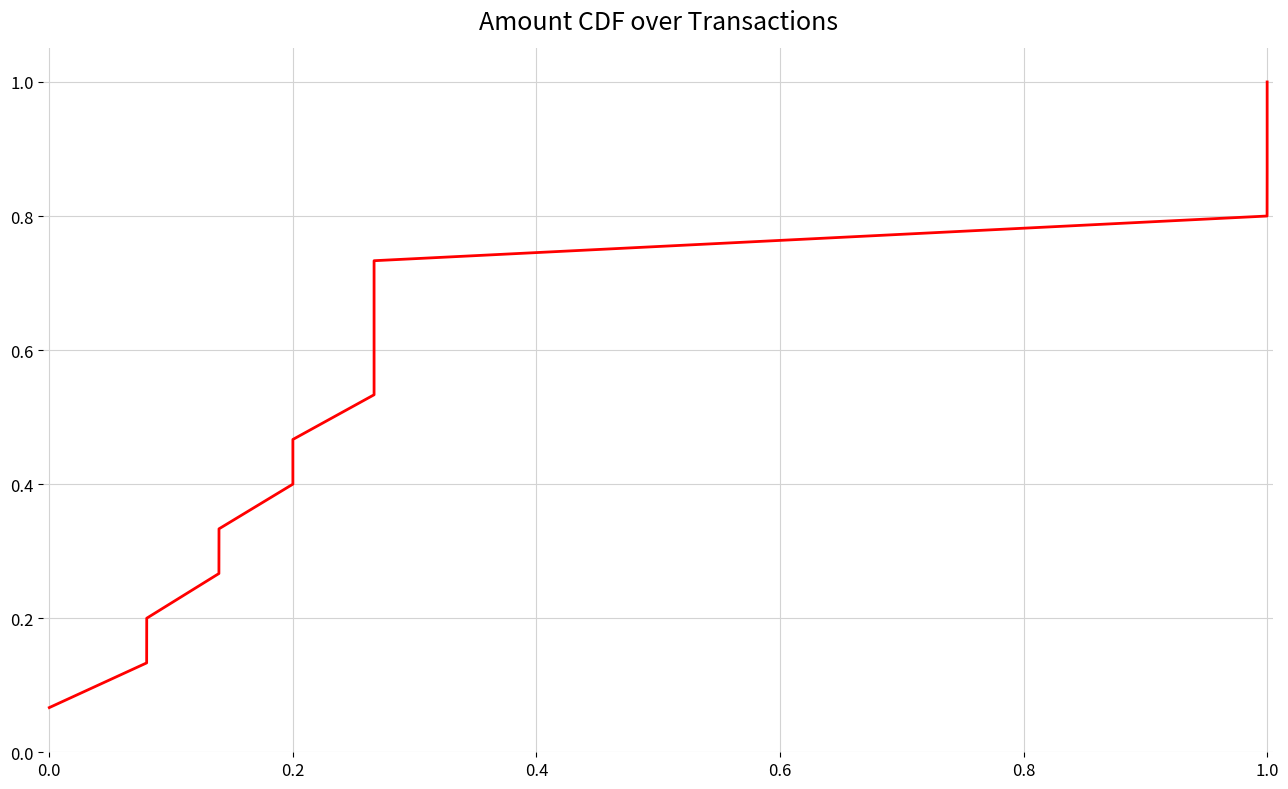

True or false: the data has more than 1 interior local peaks.

False